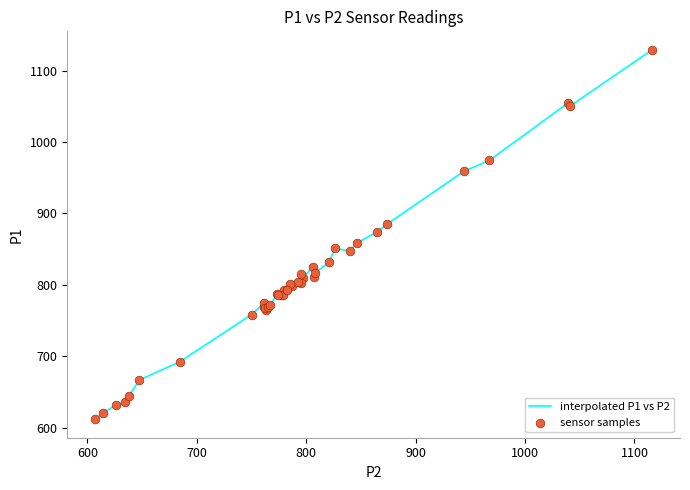

What is the maximum value shown in the chart?

1129.2